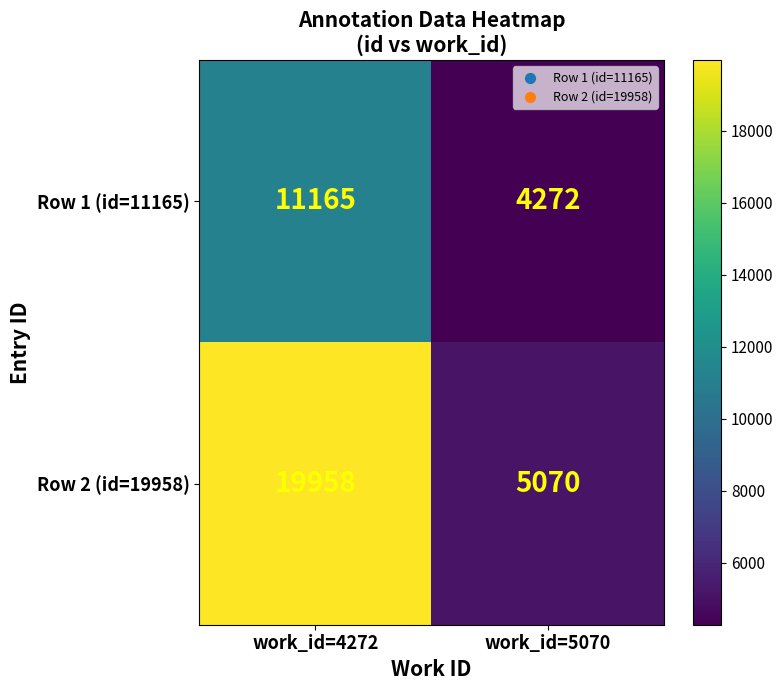

What is the maximum value for Row 2 (id=19958)?

19958